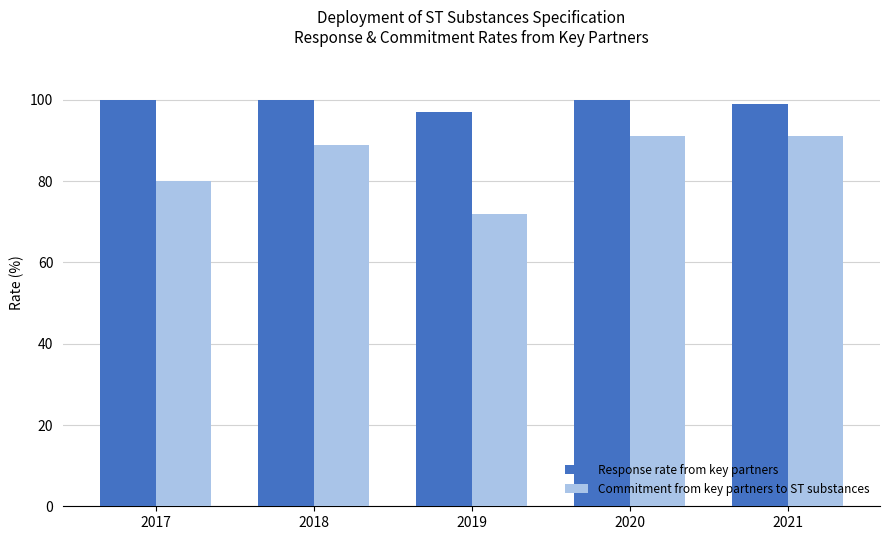

What is the difference between the maximum and minimum values in the Commitment from key partners to ST substances series?

19